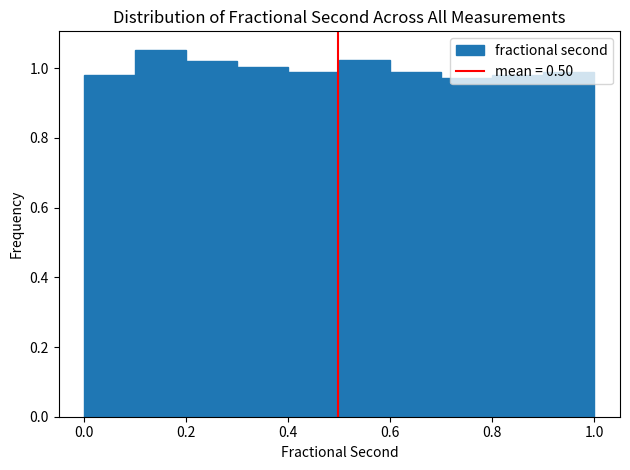

Reading left to right, transcribe this chart: for each bar, give the range it covers on the x-axis and its height. Neither the bar edges nor the heights are printed on the chart, so give them approximately, as read against the axes.

0.0 to 0.1: 0.98
0.1 to 0.2: 1.06
0.2 to 0.3: 1.02
0.3 to 0.4: 1.00
0.4 to 0.5: 1.00
0.5 to 0.6: 1.02
0.6 to 0.7: 1.00
0.7 to 0.8: 0.98
0.8 to 0.9: 0.98
0.9 to 1.0: 0.98